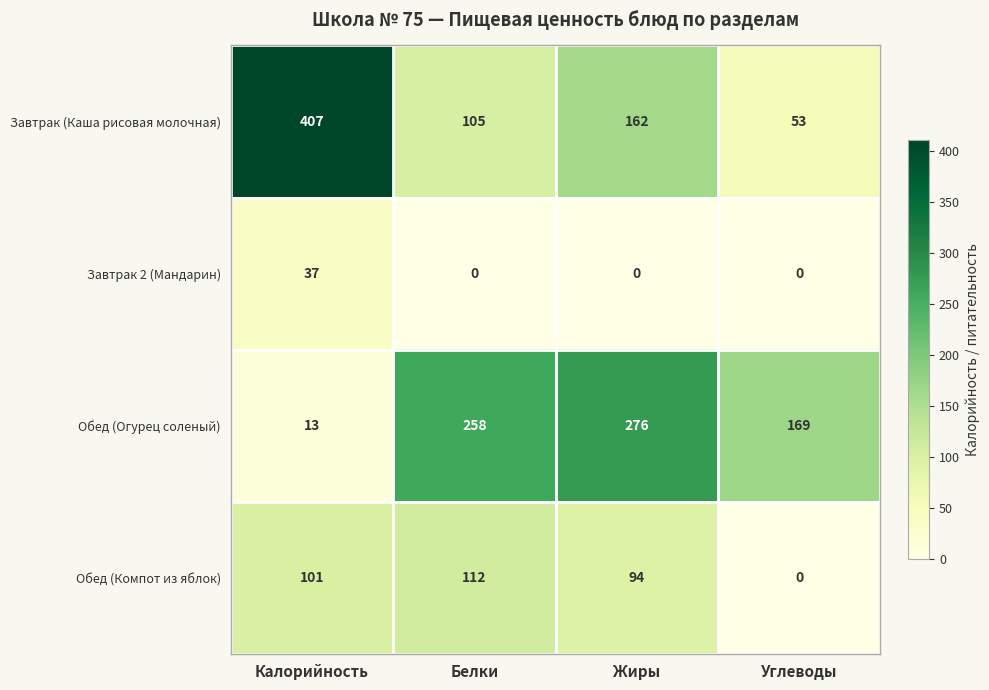

Reading left to right, list all the values displayed in this chart.

Завтрак (Каша рисовая молочная): Калорийность=407	Белки=105	Жиры=162	Углеводы=53
Завтрак 2 (Мандарин): Калорийность=37	Белки=0	Жиры=0	Углеводы=0
Обед (Огурец соленый): Калорийность=13	Белки=258	Жиры=276	Углеводы=169
Обед (Компот из яблок): Калорийность=101	Белки=112	Жиры=94	Углеводы=0